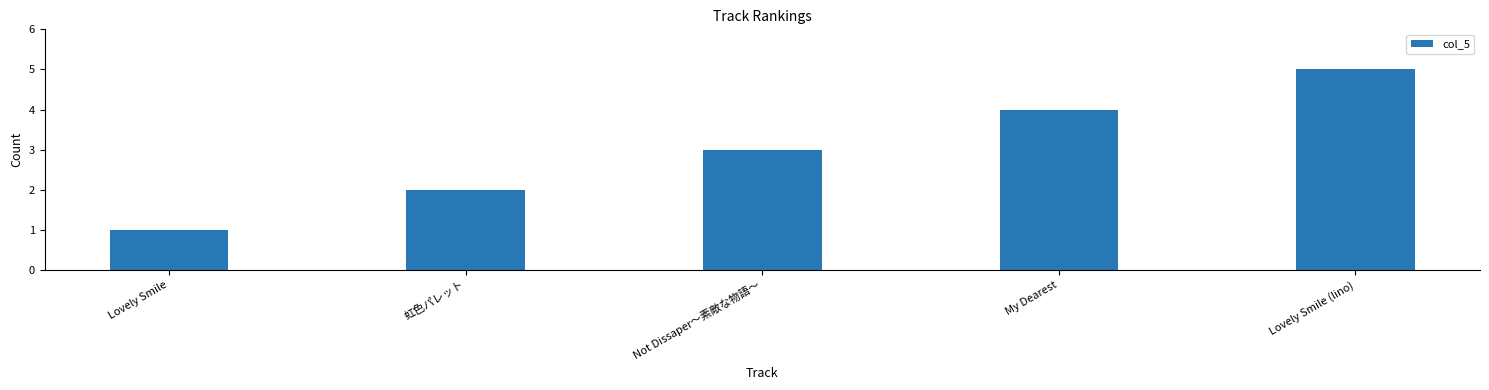

How many bars are there in total?

5